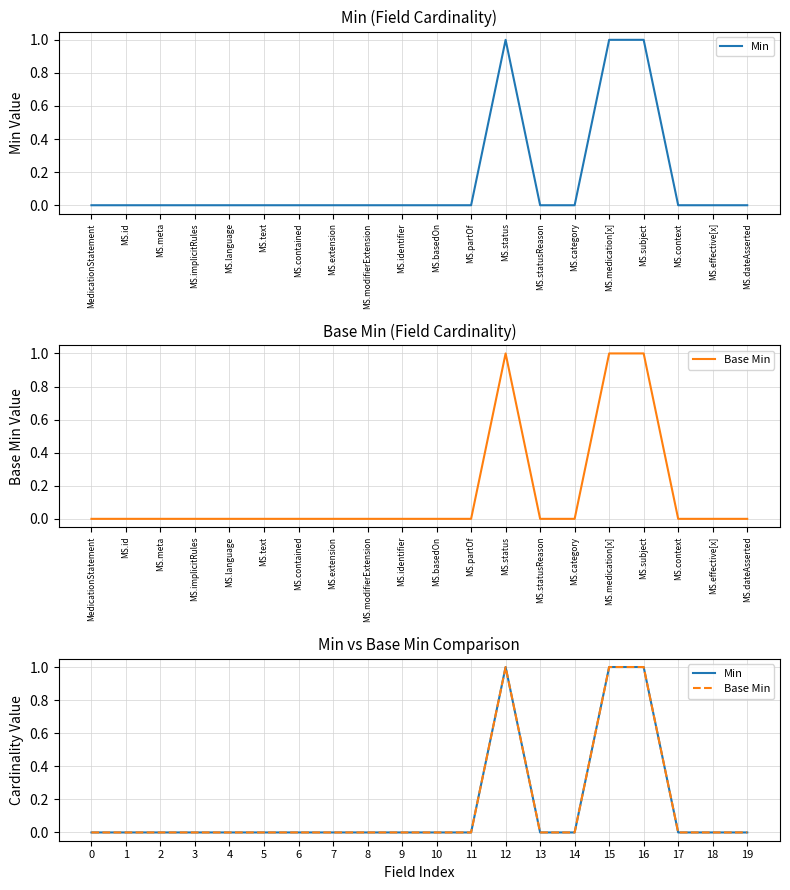

Which label corresponds to the largest value in the chart?

12